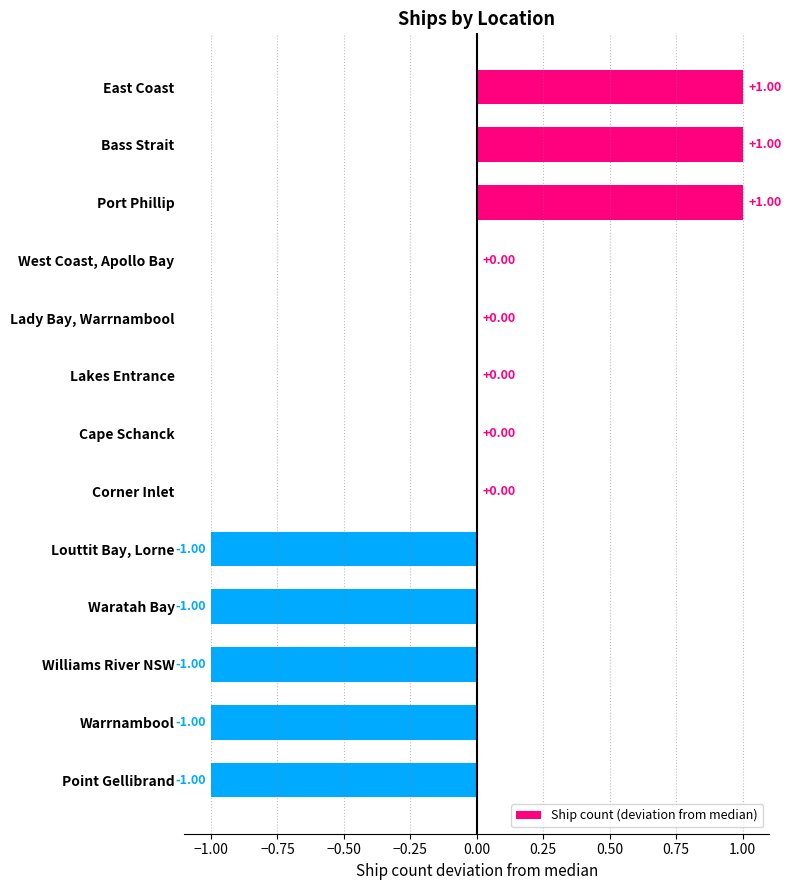

Between Bass Strait and Warrnambool, which is larger?

Bass Strait